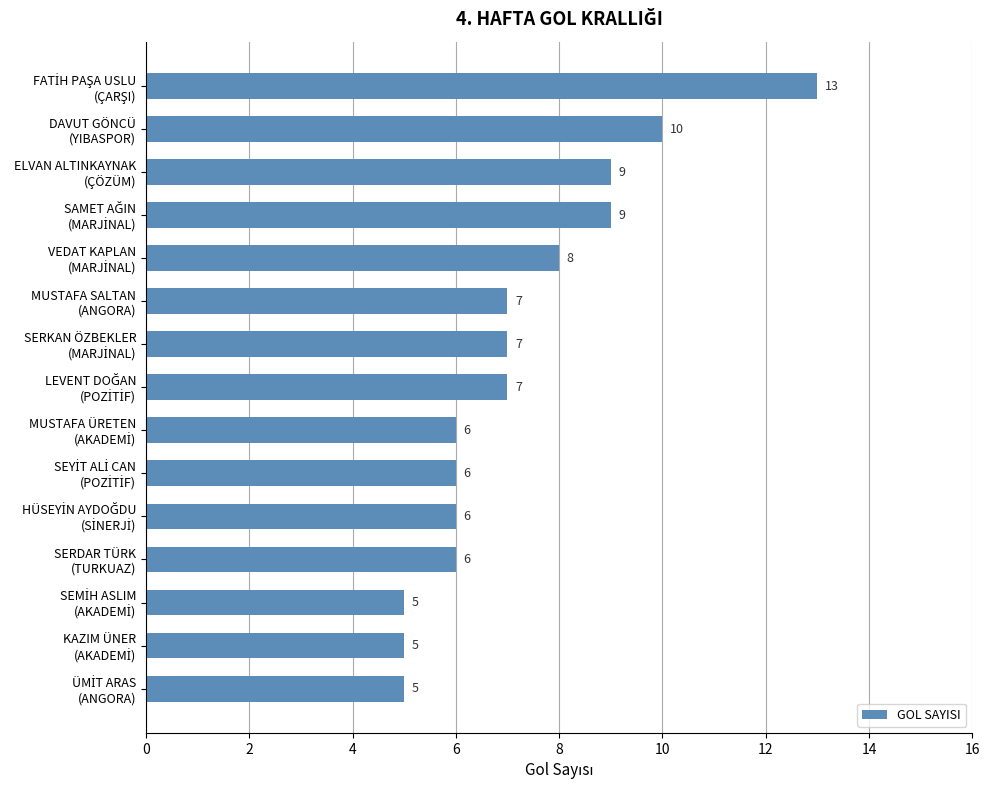

Reading top to bottom, list all the values displayed in this chart.

13	10	9	9	8	7	7	7	6	6	6	6	5	5	5